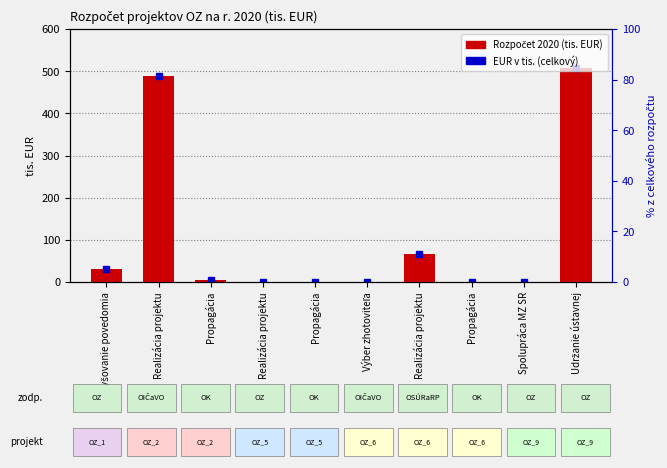

What is the sum of the values at Výber zhotoviteľa and Realizácia projektu?

488